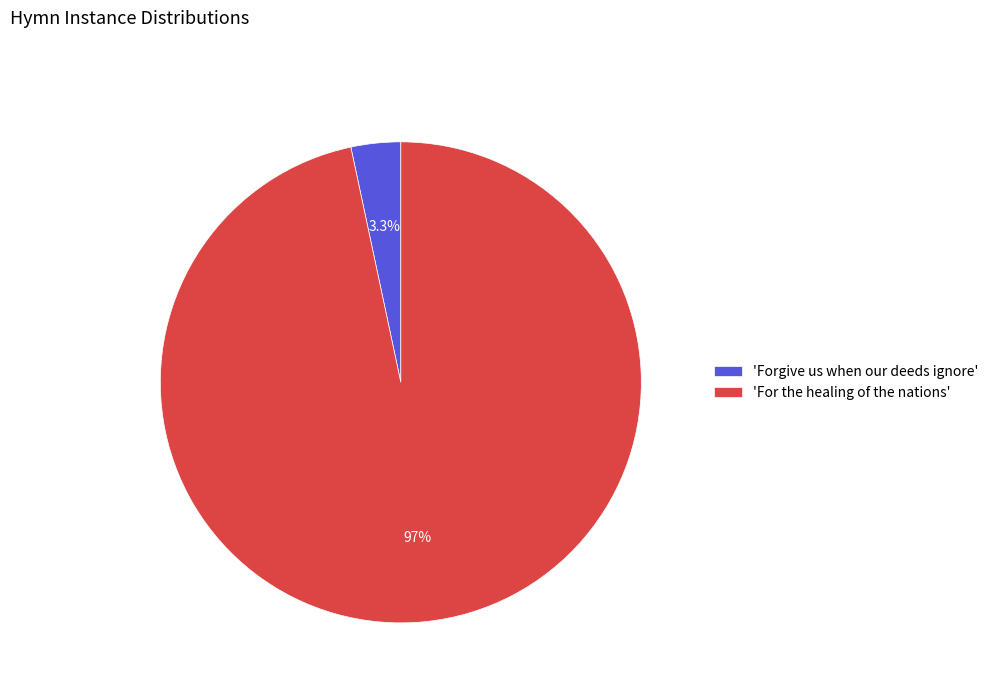

Combined, do 'For the healing of the nations' and 'Forgive us when our deeds ignore' account for over 50%?

Yes